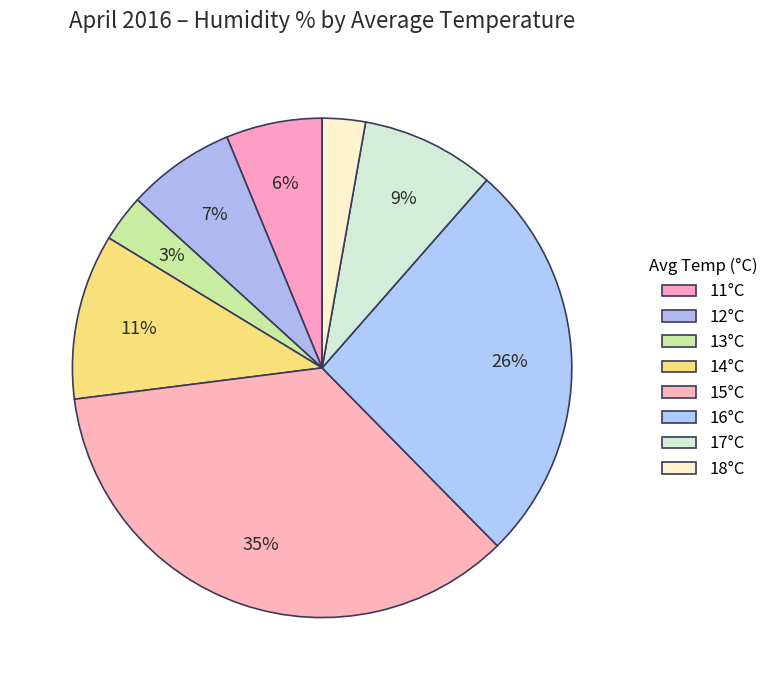

How many segments does this pie chart have?

8